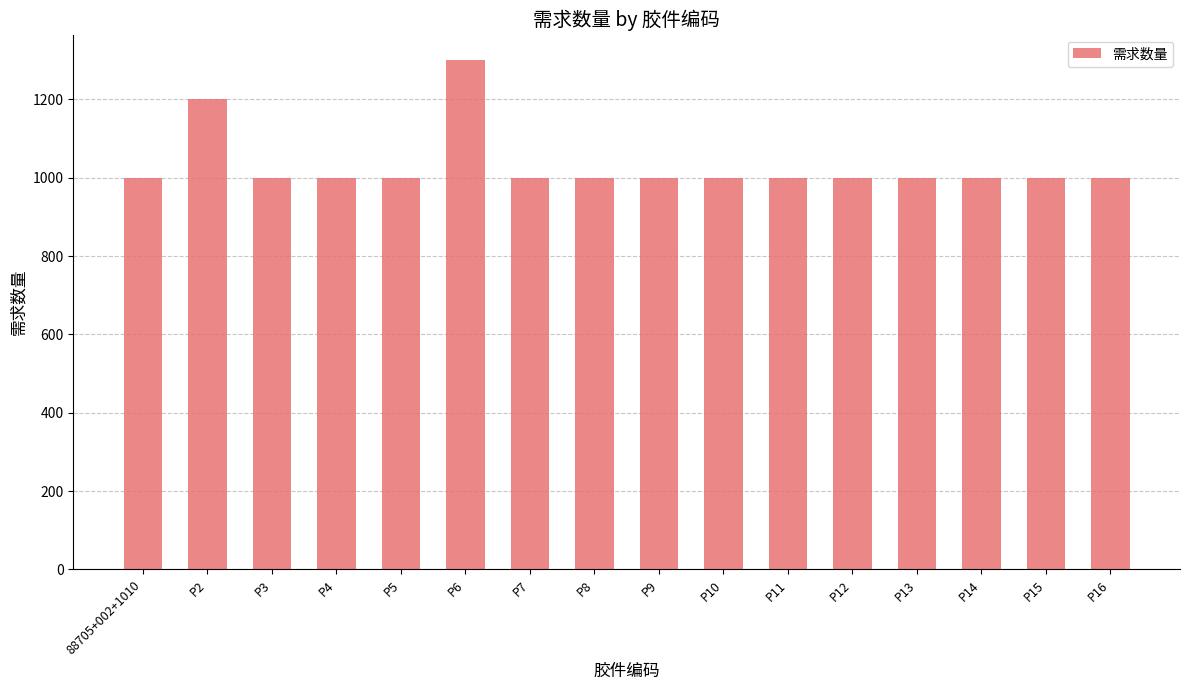

Are the bars grouped side by side (vs. stacked)?

No